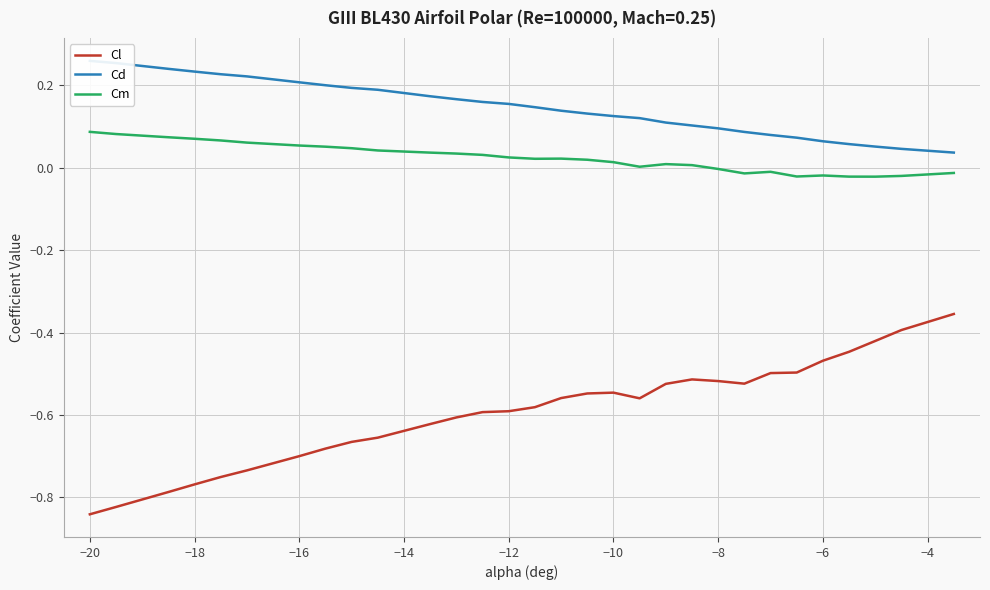

True or false: Cl and Cm cross at least once.

False